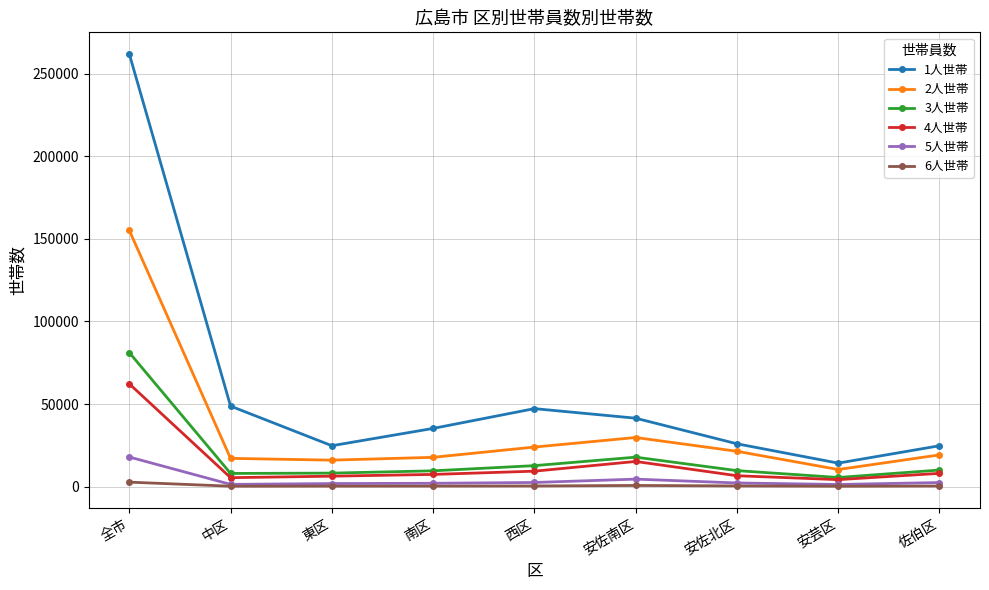

Rank the series by their maximum value, from lowest to highest.

6人世帯, 5人世帯, 4人世帯, 3人世帯, 2人世帯, 1人世帯